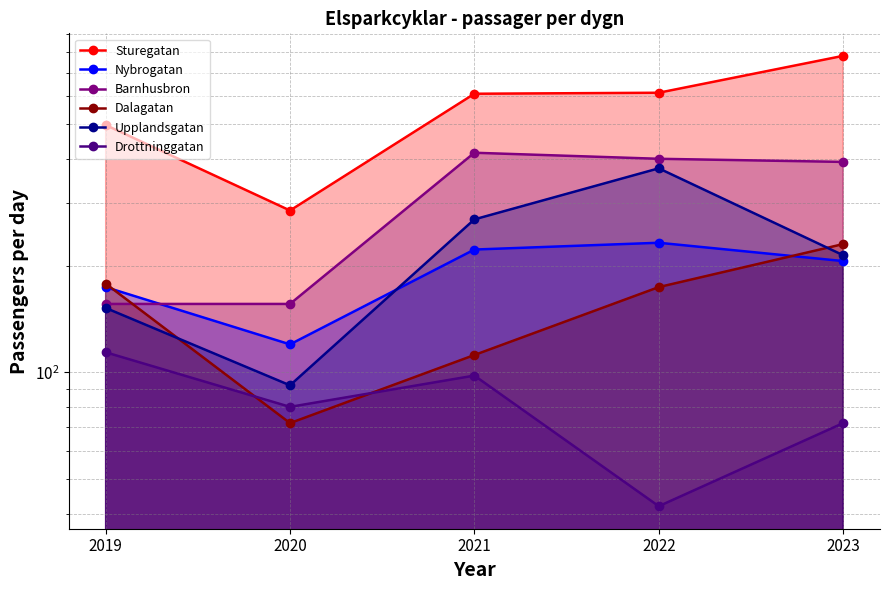

Does the chart have visible grid lines?

Yes